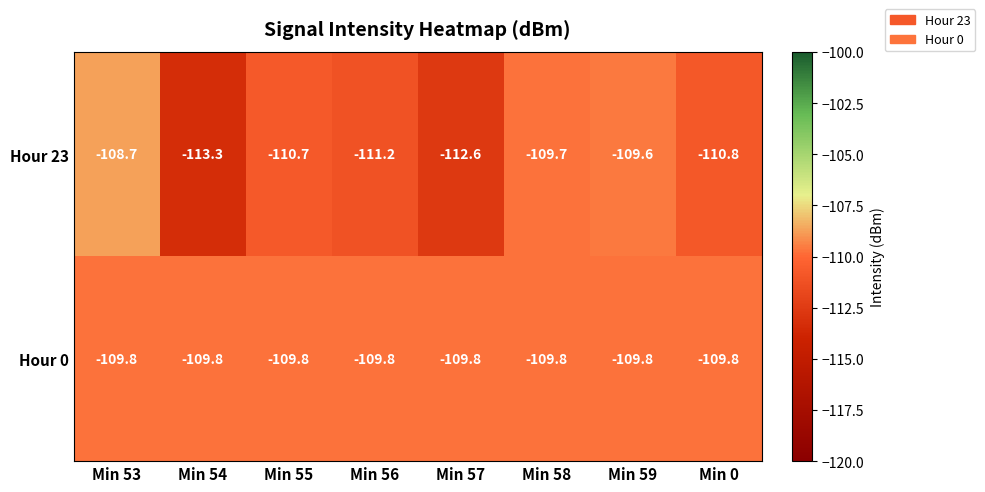

Which series has the largest range (max minus min)?

Hour 23